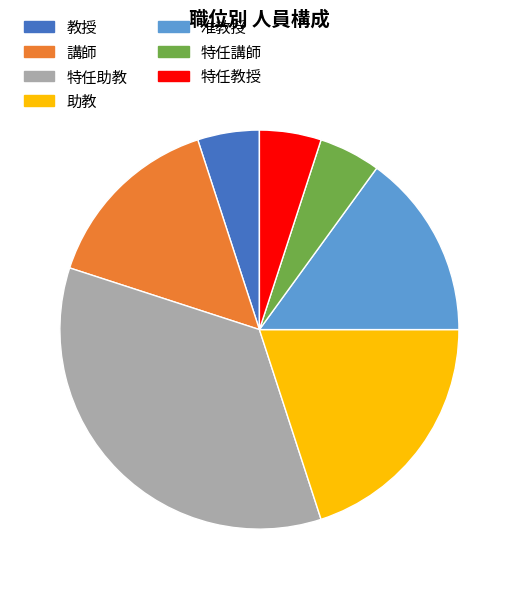

Approximately how many times larger is the value at 講師 compared to 教授?

3.0